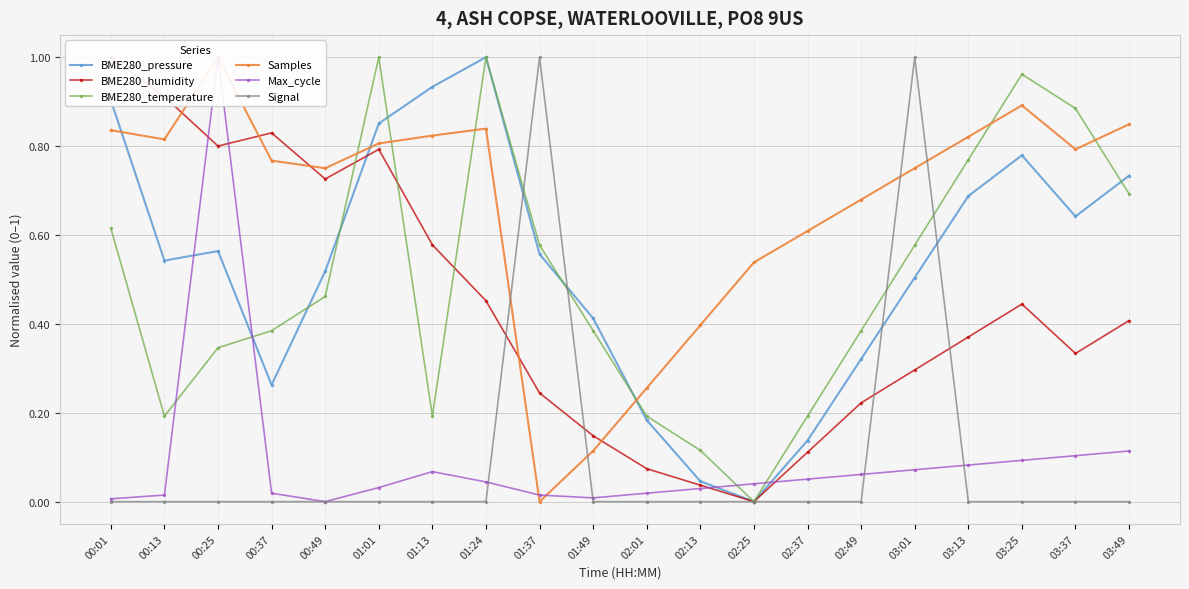

Is it true that BME280_temperature equals 0.3 at 03:37?

False